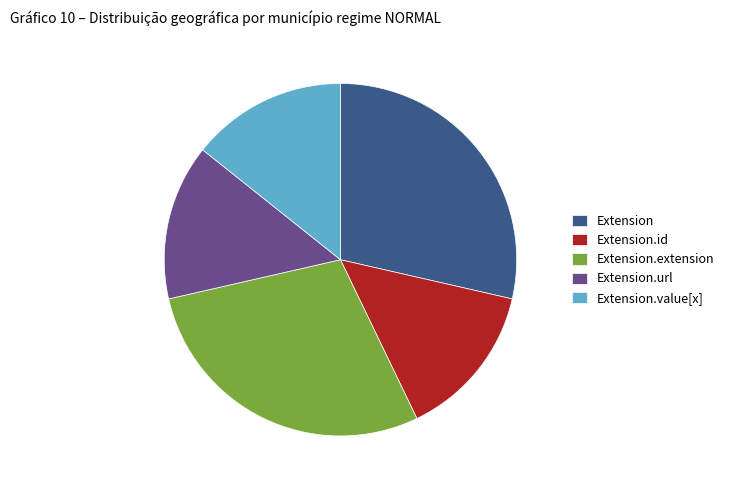

Do Extension and Extension.id together represent more than half of the pie?

No